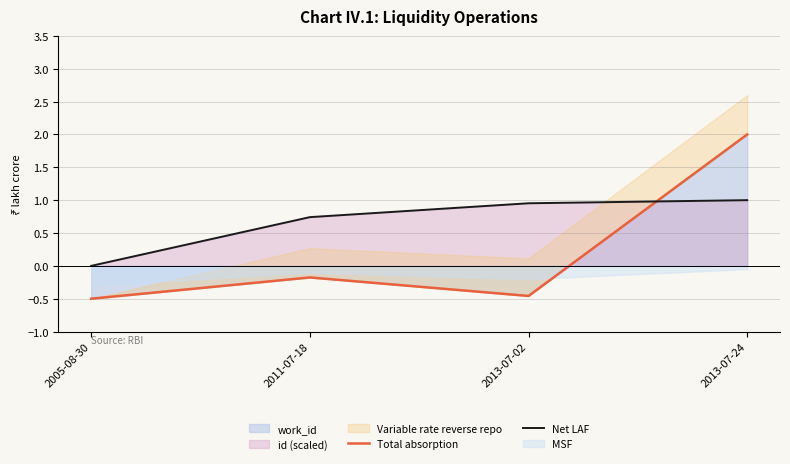

How many positive values does the Net LAF series have?

3